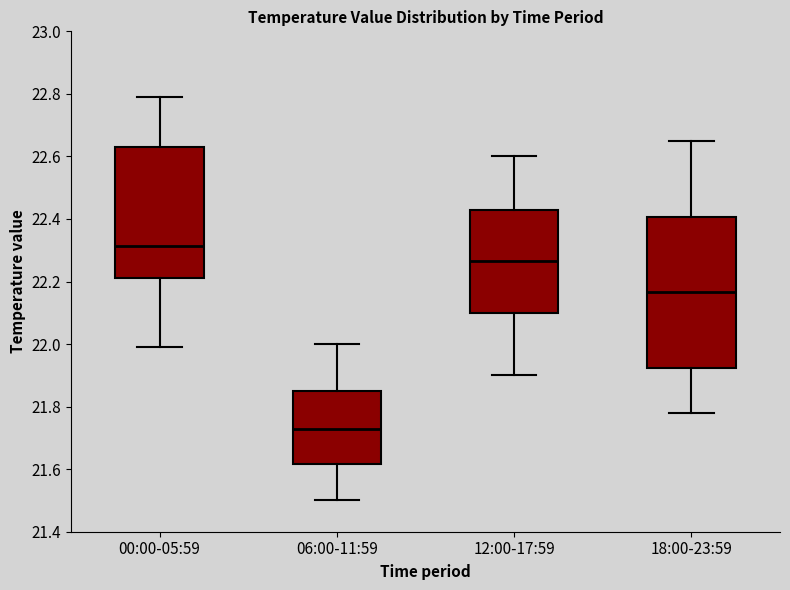

Which box has the highest median line?

00:00-05:59